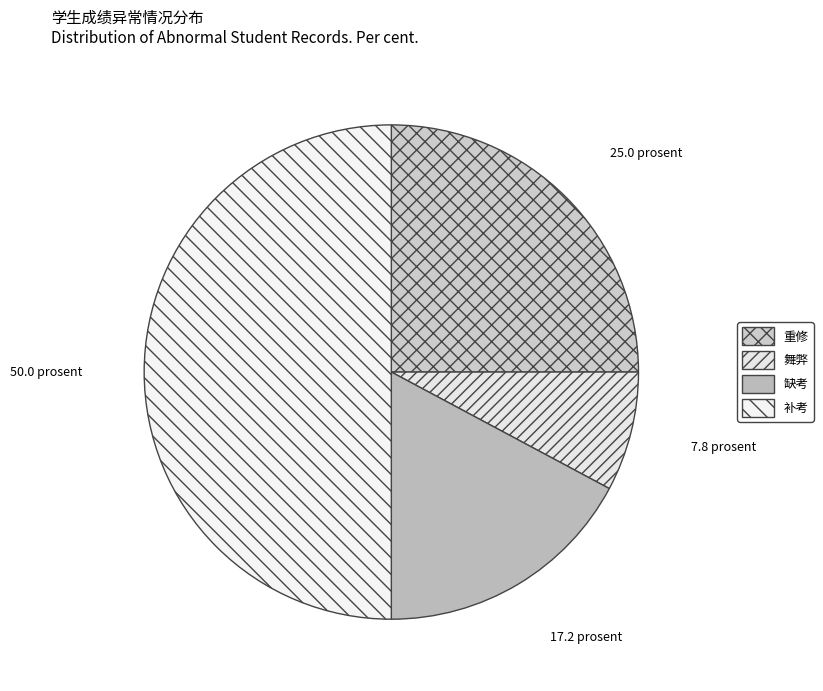

How many segments does this pie chart have?

4